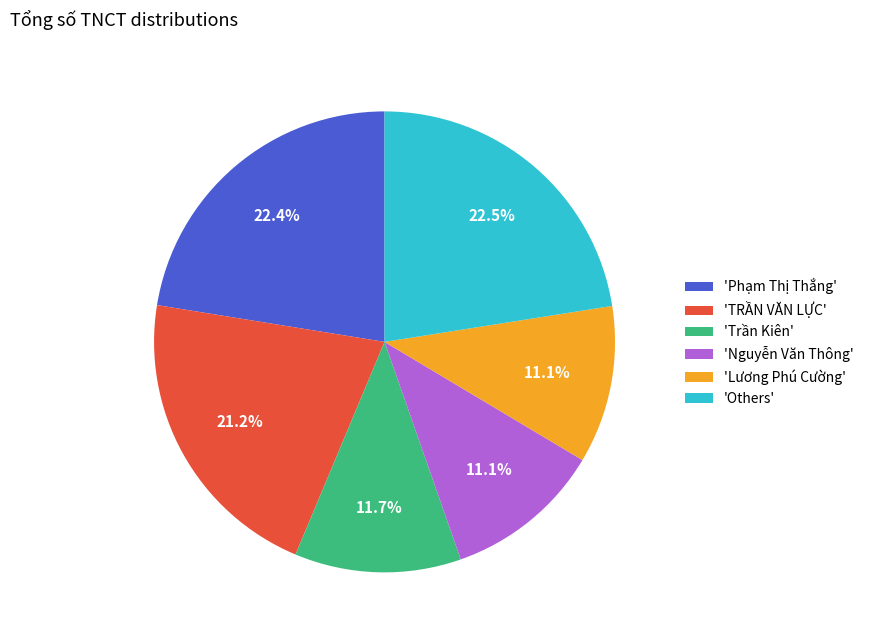

How many slices are in this pie chart?

6